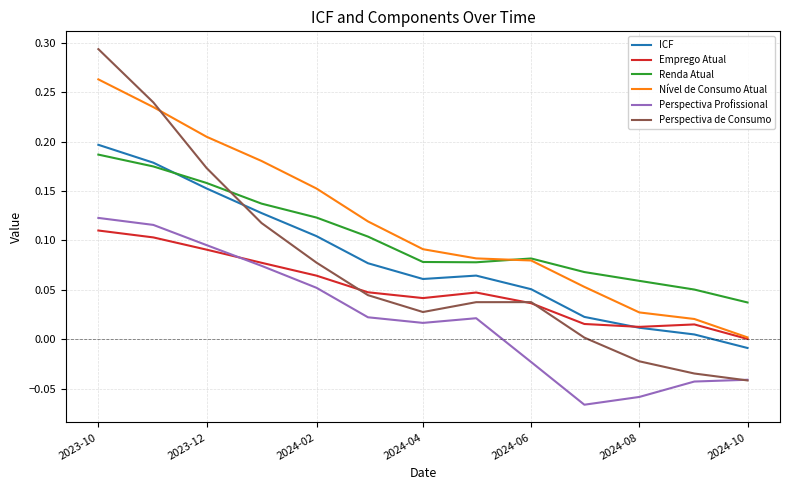

Which series has the widest spread of values?

Perspectiva de Consumo